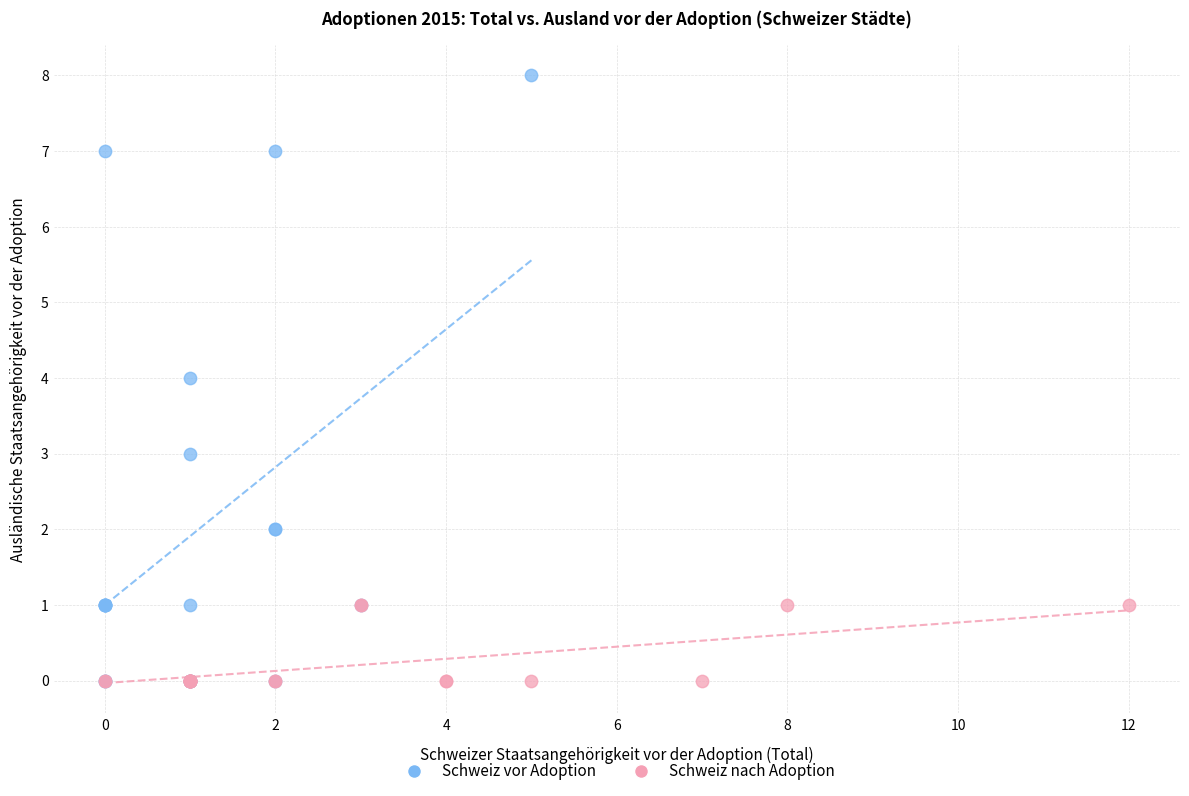

What are all the series names shown in the legend?

Schweiz vor Adoption, Schweiz nach Adoption